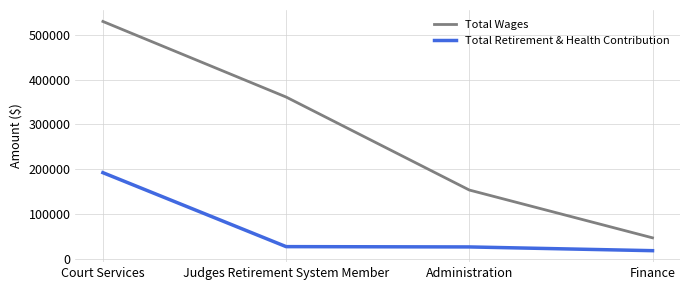

Which series has the largest total across all categories?

Total Wages